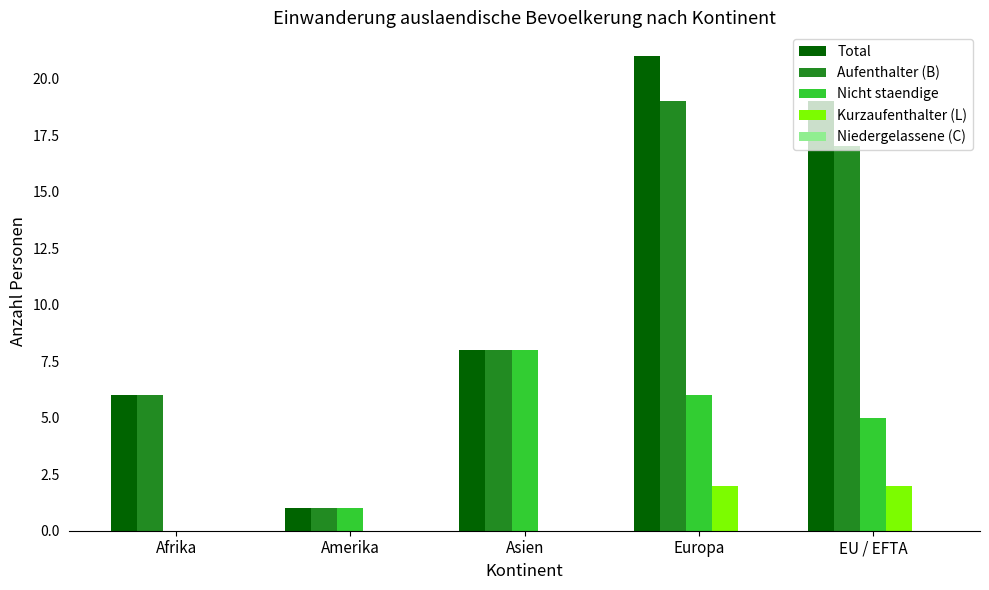

What value does the Nicht staendige series have at Europa?

6